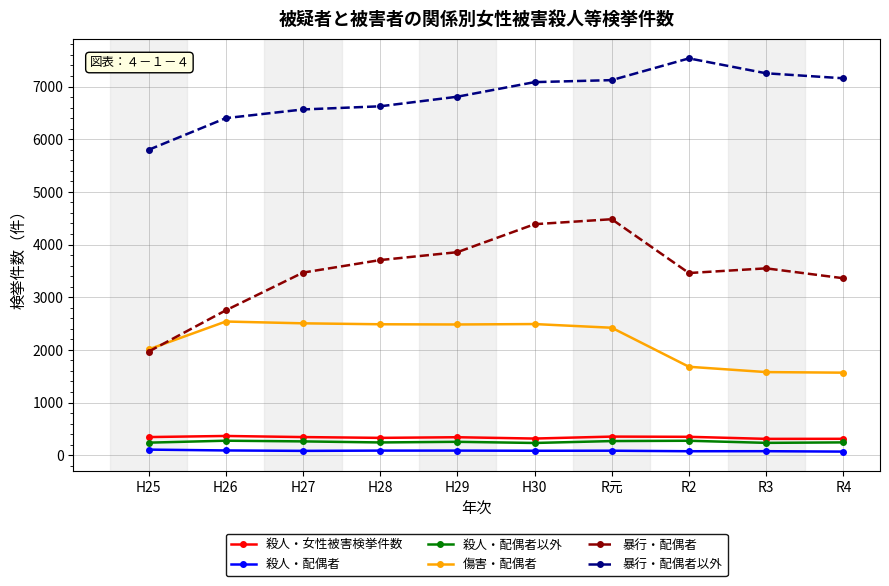

Does the chart display data point markers on the line(s)?

Yes